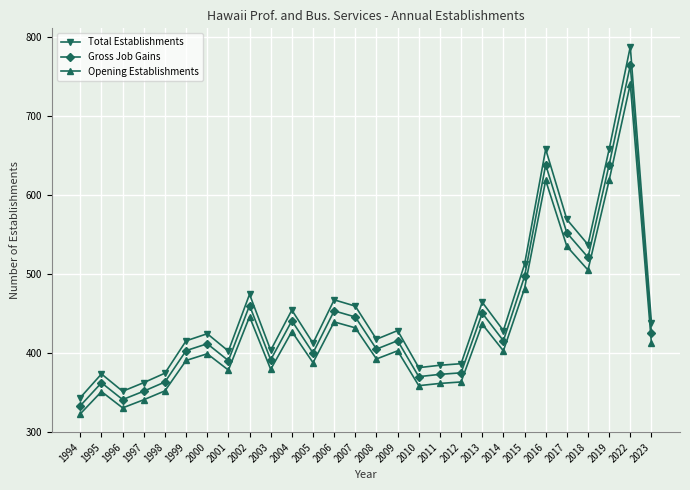

What is the spread (max minus min) of values at 1995?

22.4